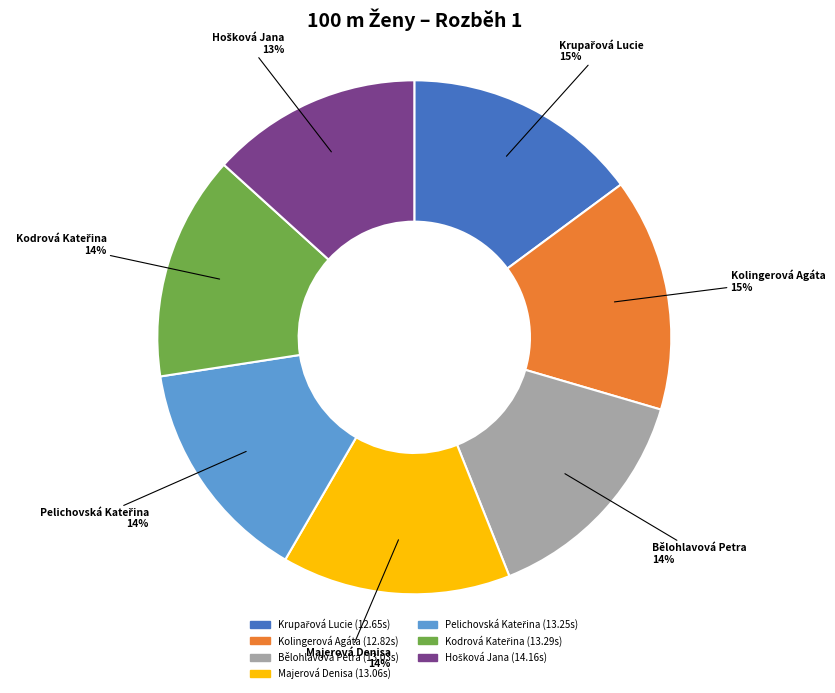

To the nearest percent, what is the average slice percentage?

14%